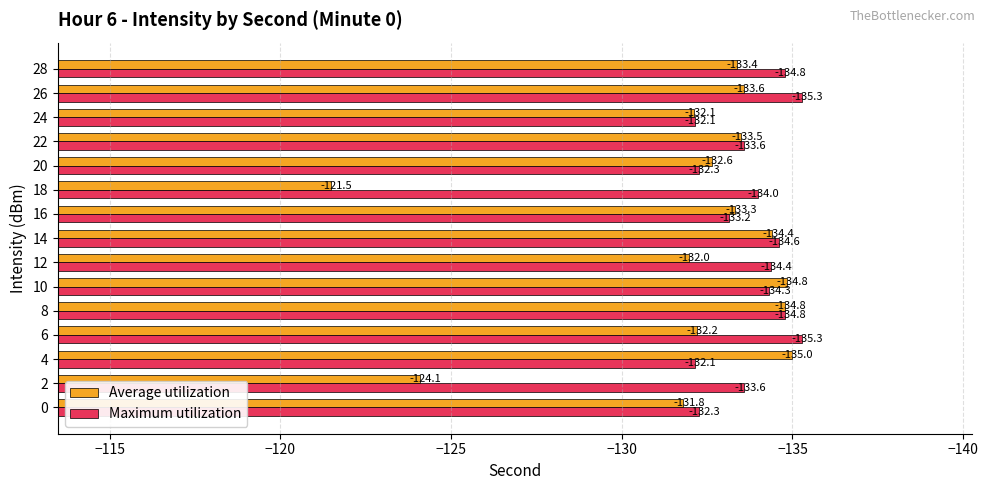

What are all the series names shown in the legend?

Average utilization, Maximum utilization